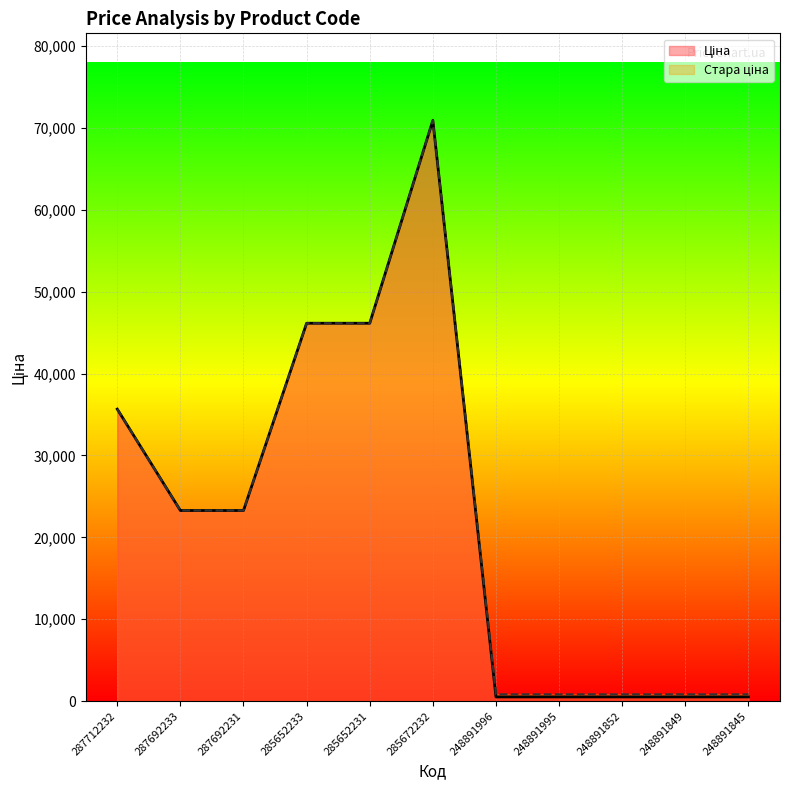

At how many categories does at least one series exceed 35588?

4